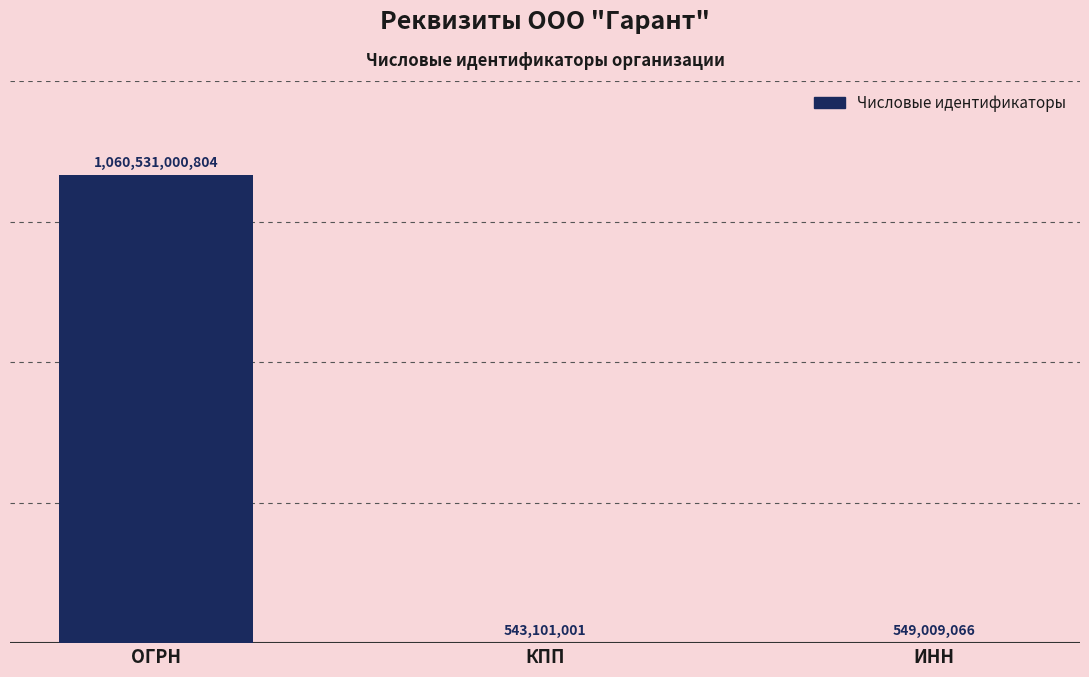

What is the maximum value shown in the chart?

1060531000804